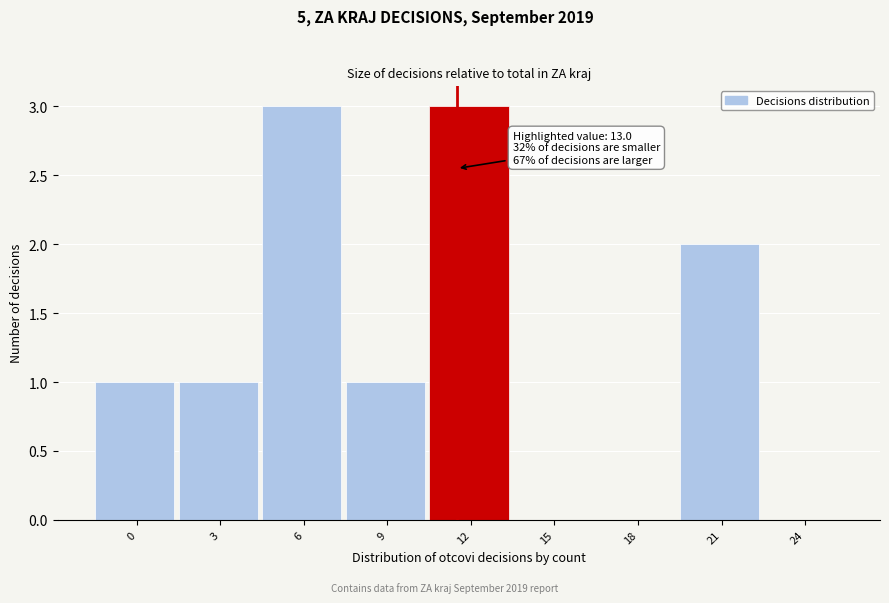

Reading left to right, transcribe all the data shown in this chart.

0=1	3=1	6=3	9=1	12=3	15=0	18=0	21=2	24=0